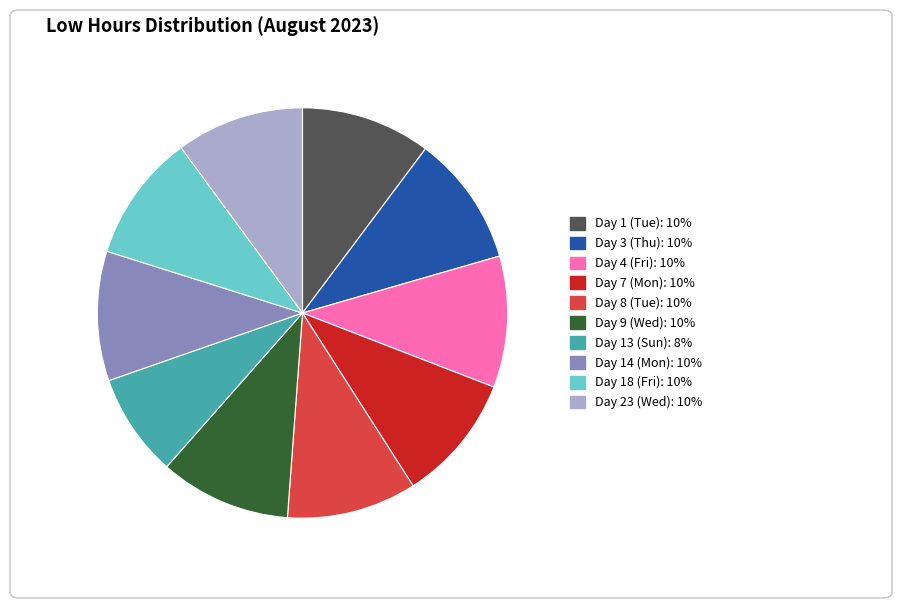

Do Day 3 (Thu) and Day 14 (Mon) together represent more than half of the pie?

No